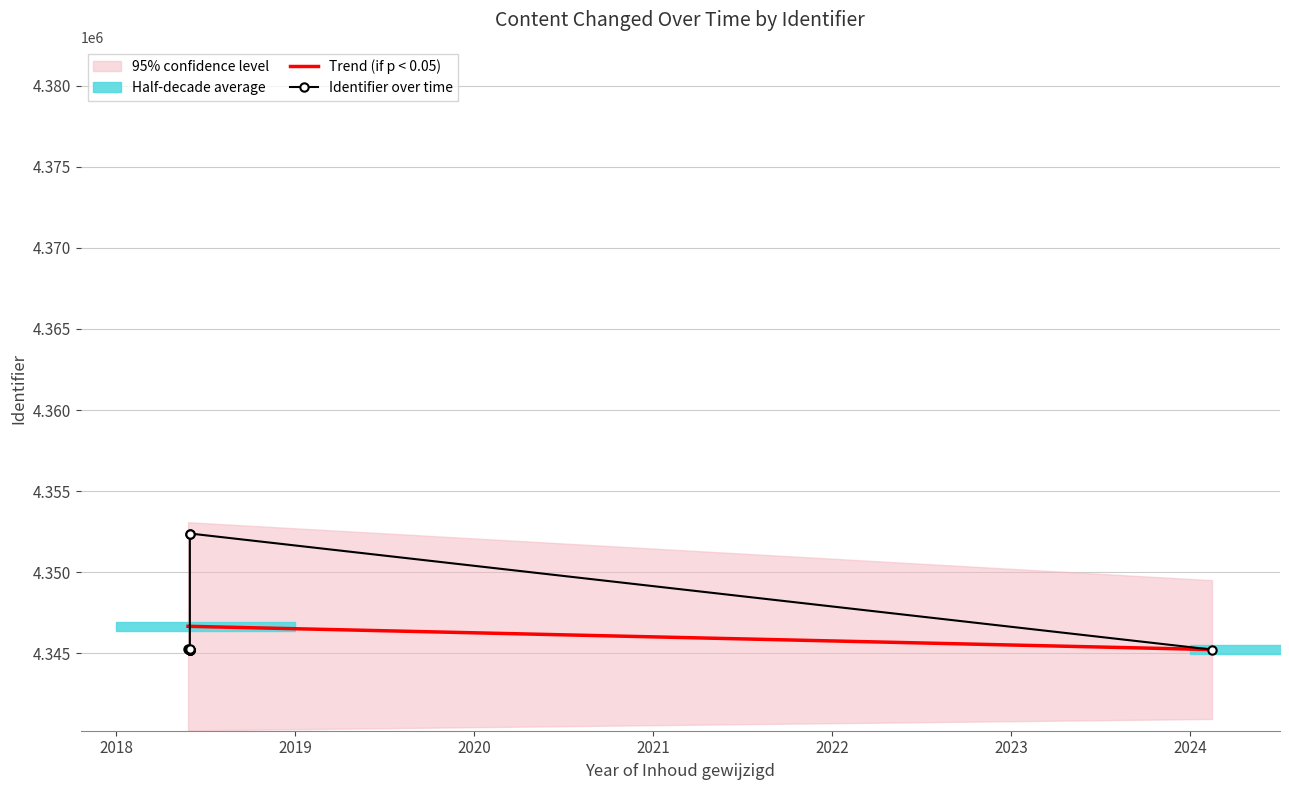

At which category does the data reach its first local peak?

2018-05-31